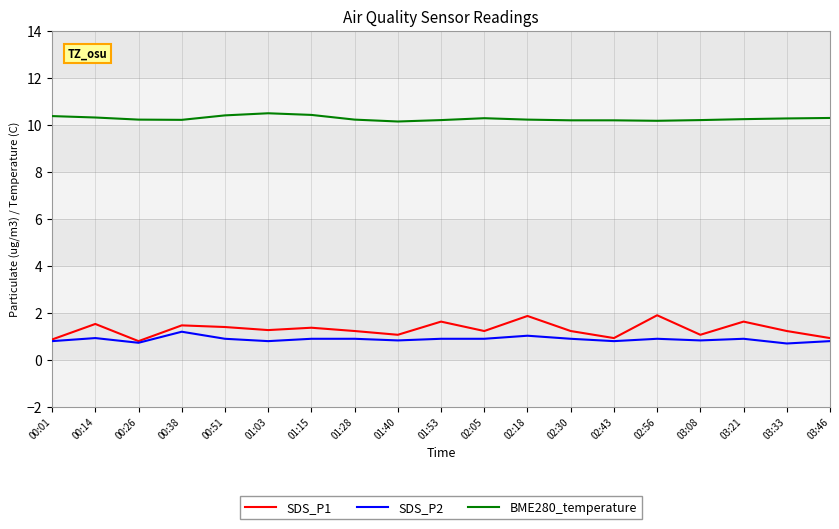

What is the minimum value for BME280_temperature?

10.1